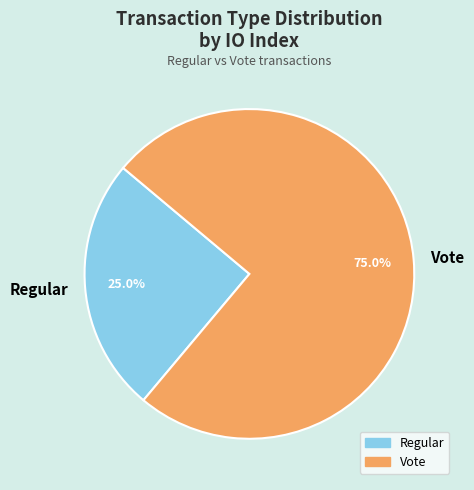

To the nearest percent, what is the difference between the Vote and Regular slice percentages?

50%